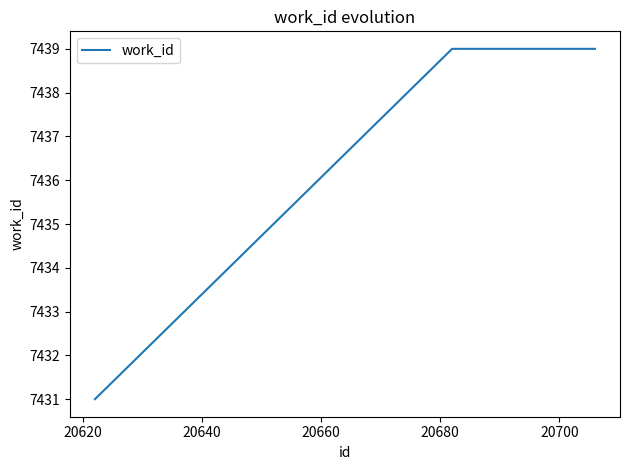

What is the greatest value displayed?

7439